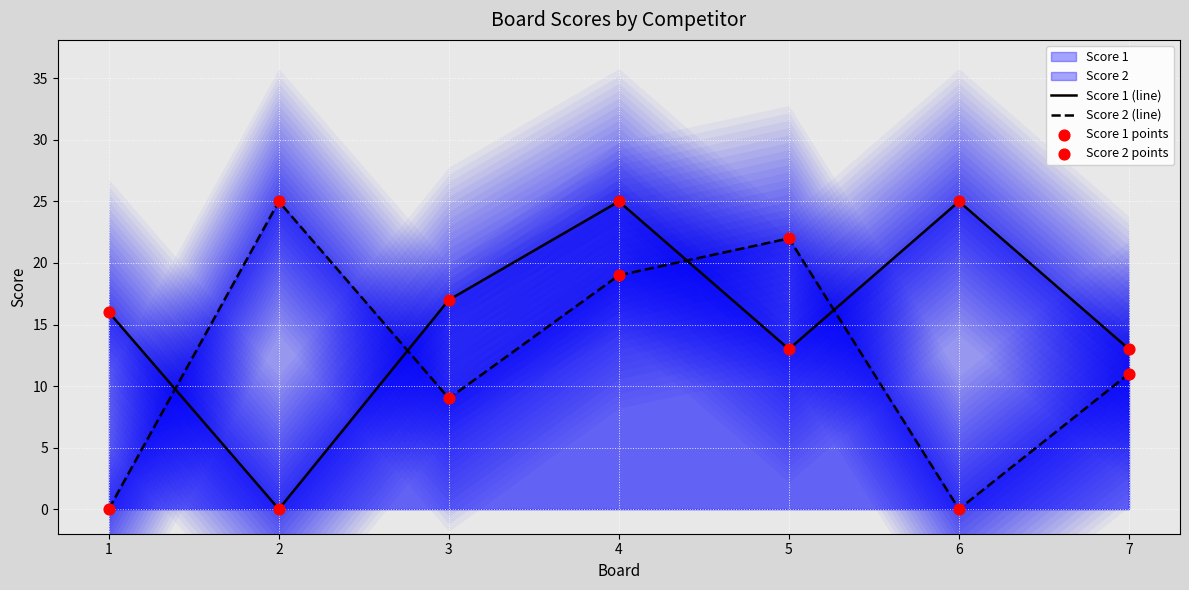

Which series contains the highest Y value?

Score 1 (line)